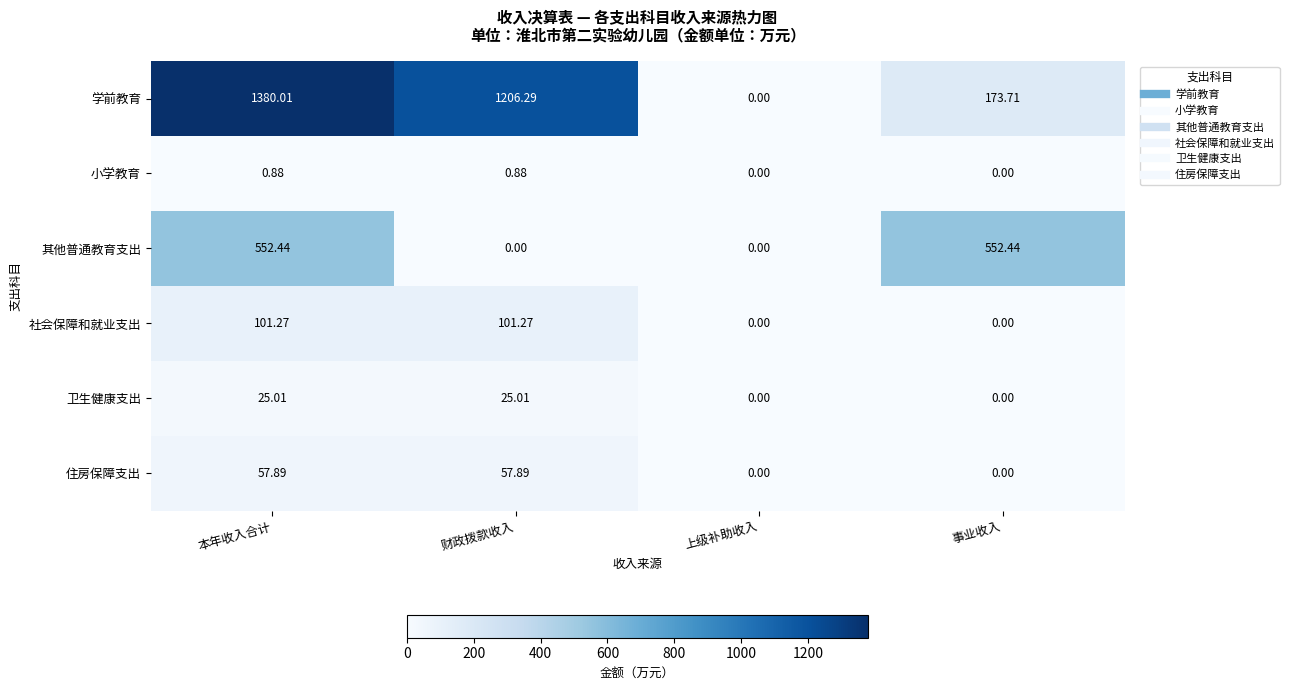

Is the value of 小学教育 at 财政拨款收入 greater than the value of 其他普通教育支出 at 上级补助收入?

Yes